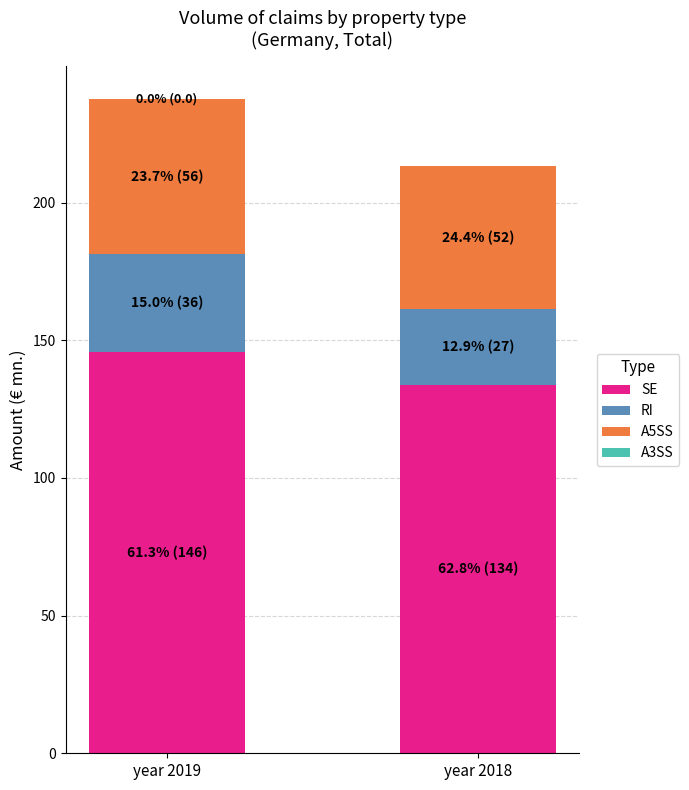

At which label is SE closest to 139?

year 2018